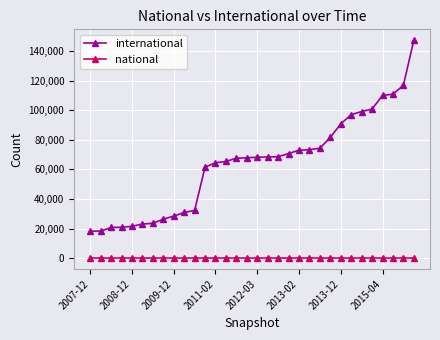

True or false: international and national cross at least once.

False